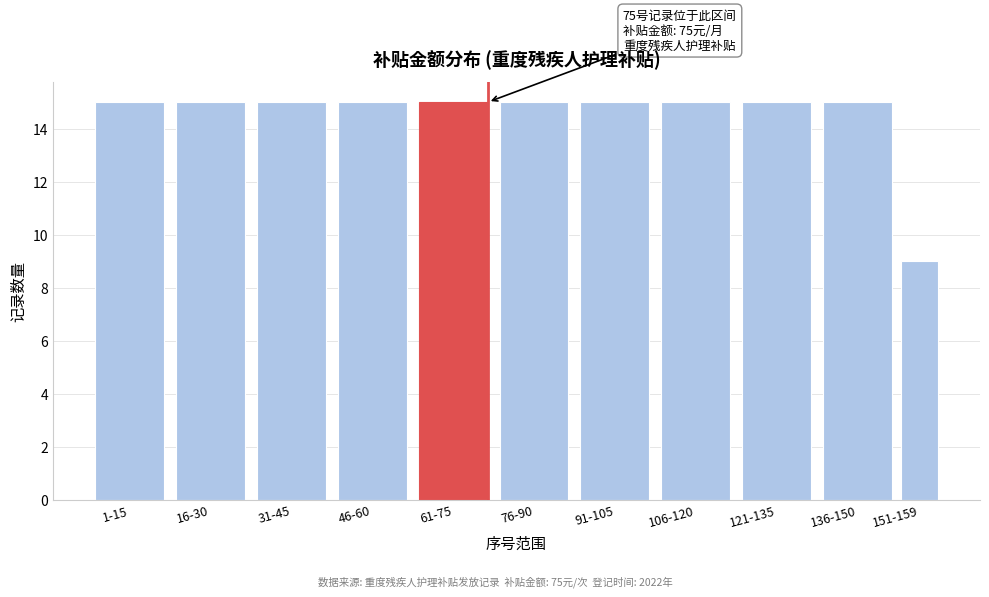

Reading left to right, extract all data points from this chart.

1-15=15	16-30=15	31-45=15	46-60=15	61-75=15	76-90=15	91-105=15	106-120=15	121-135=15	136-150=15	151-159=9